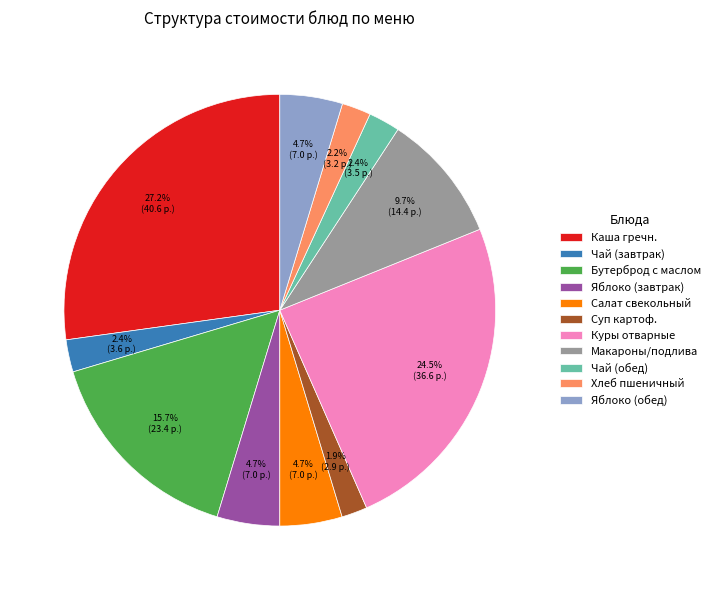

How many segments does this pie chart have?

11